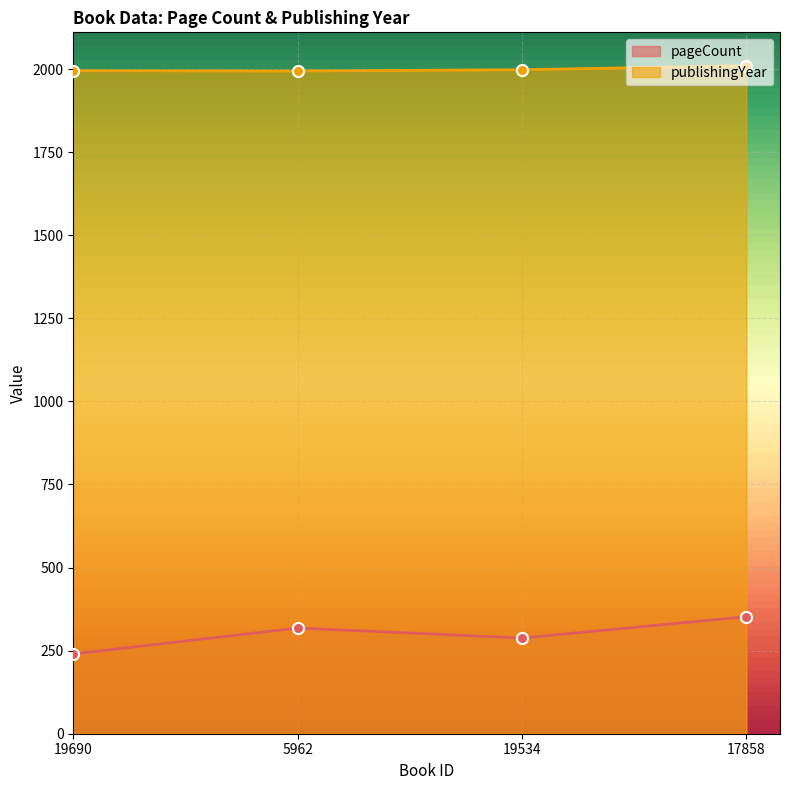

True or false: publishingYear and pageCount cross at least once.

False